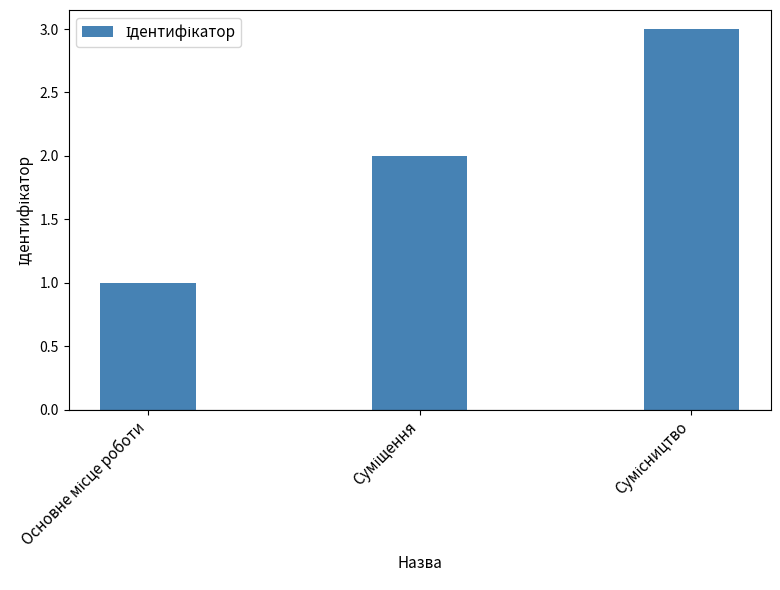

What is the sum of all values?

6